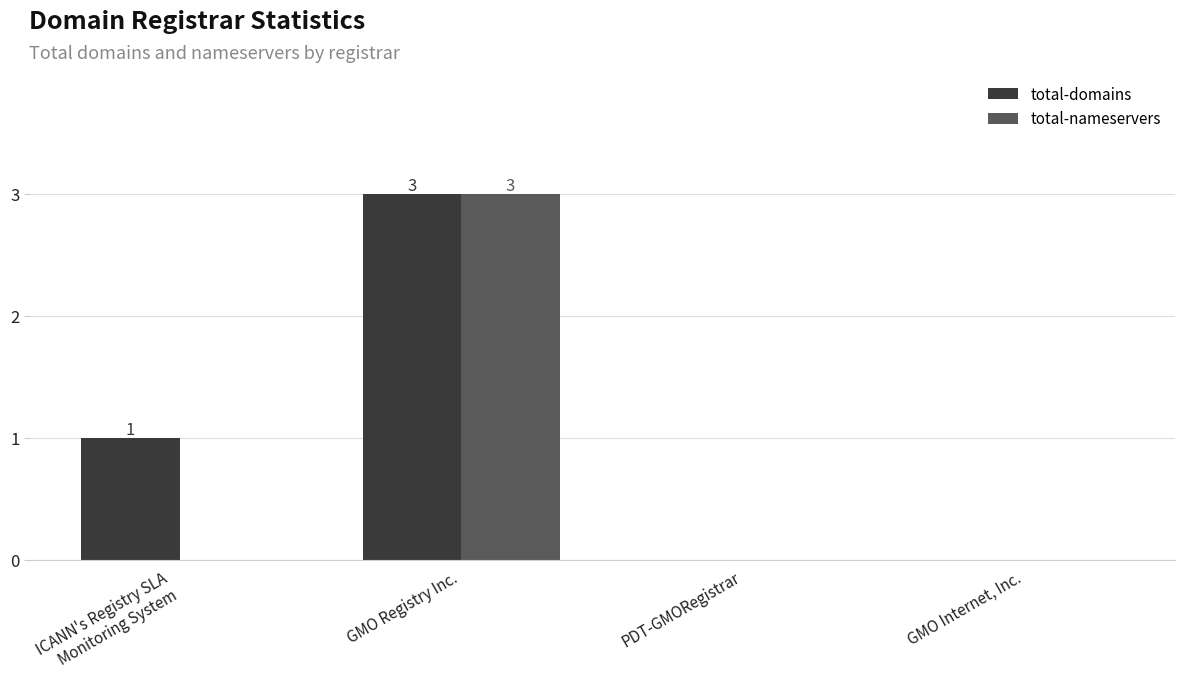

At which category is the sum across all series the highest?

GMO Registry Inc.